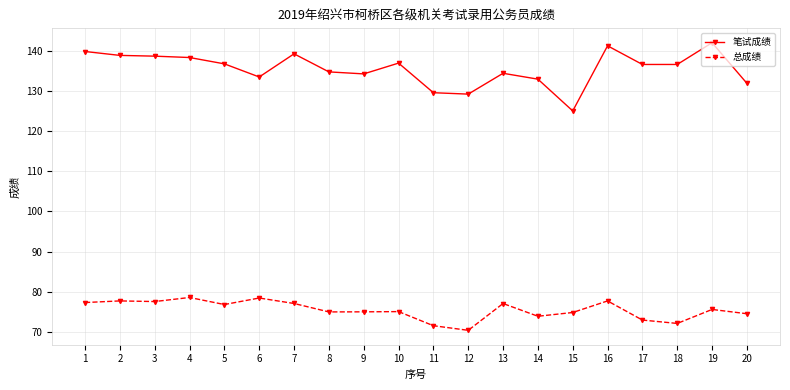

True or false: 总成绩 and 笔试成绩 intersect in this chart.

False